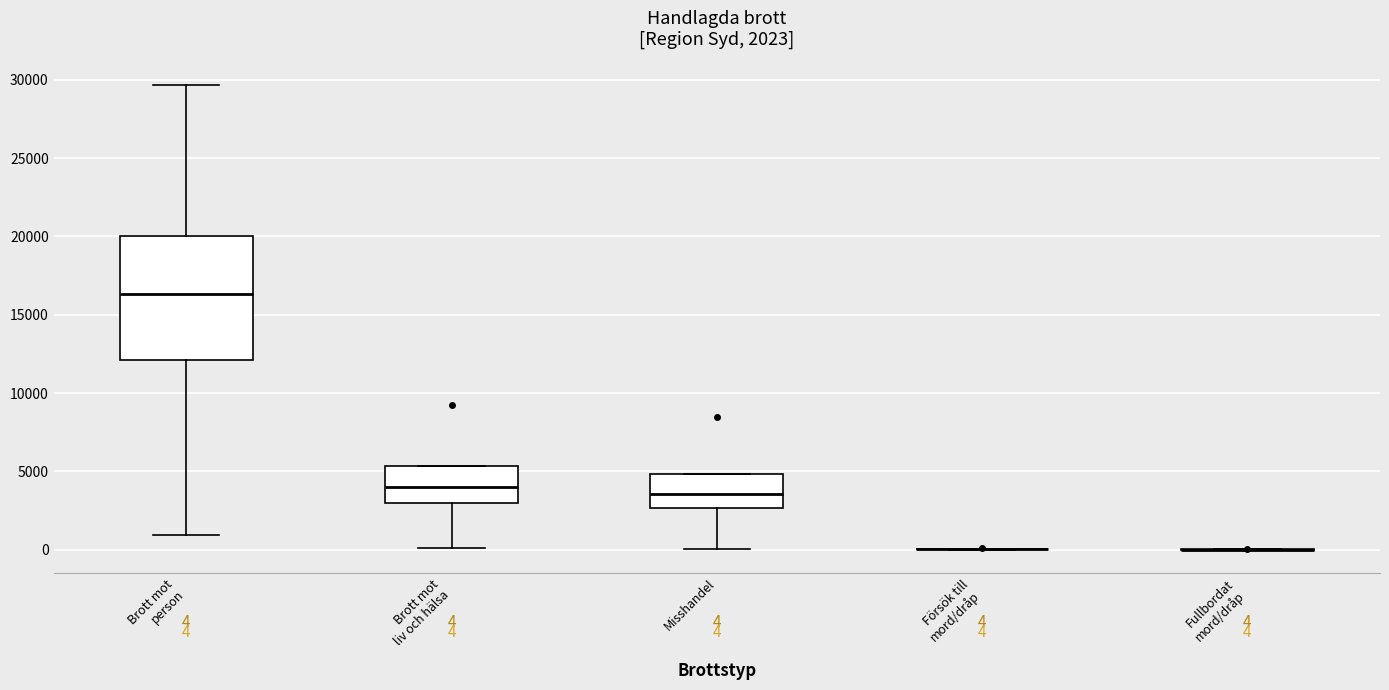

Which box is the tallest, from its lower edge to its upper edge?

Brott mot person